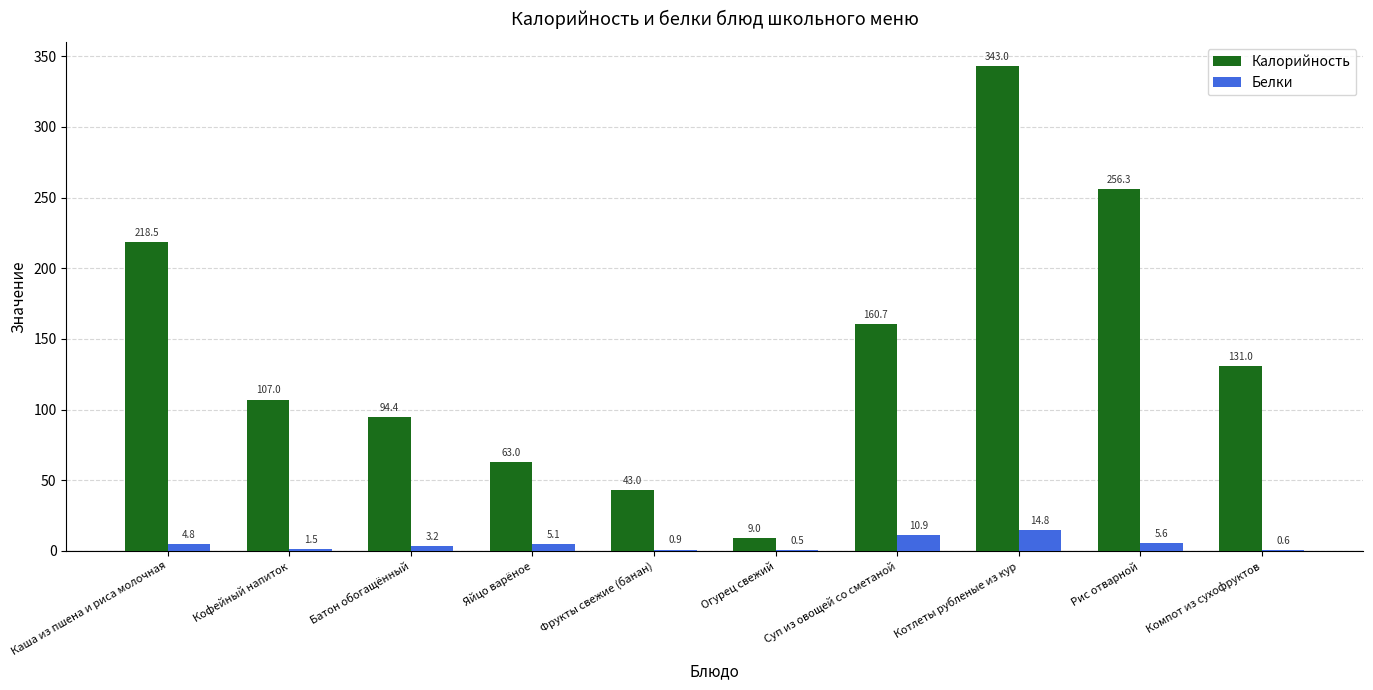

The value of Калорийность at Компот из сухофруктов is 131.0. True or false?

True